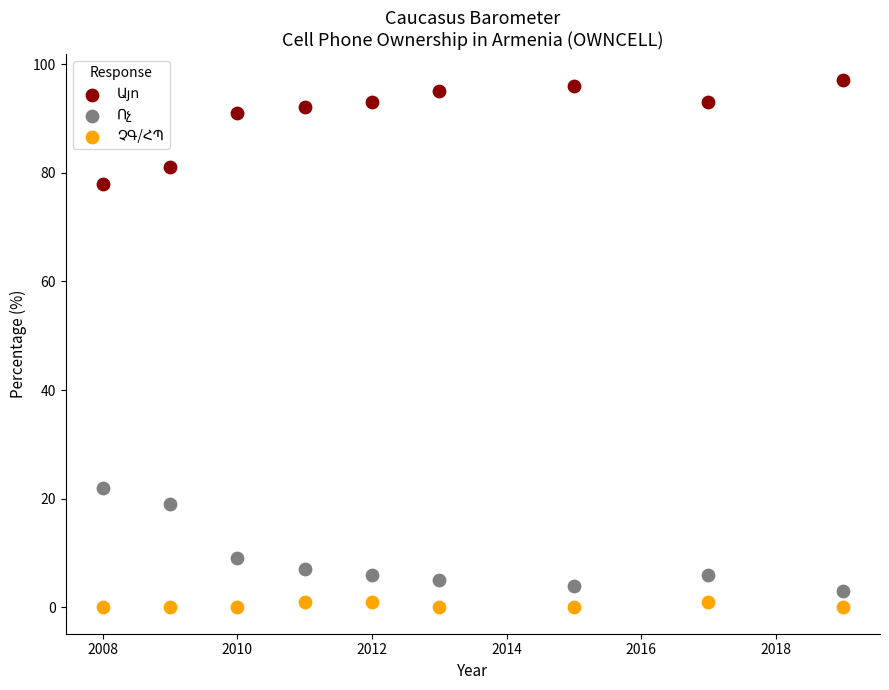

Across all data points, what is the range of X values (max minus min)?

11